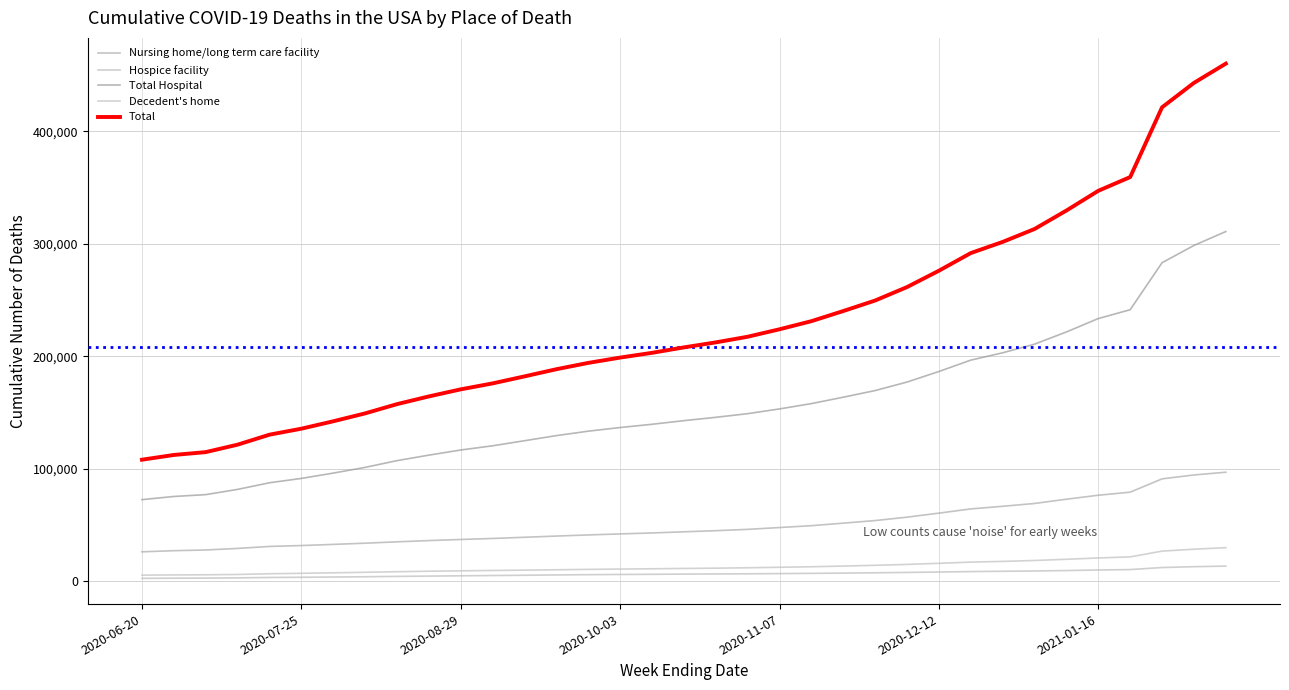

How many lines are shown in the chart?

5